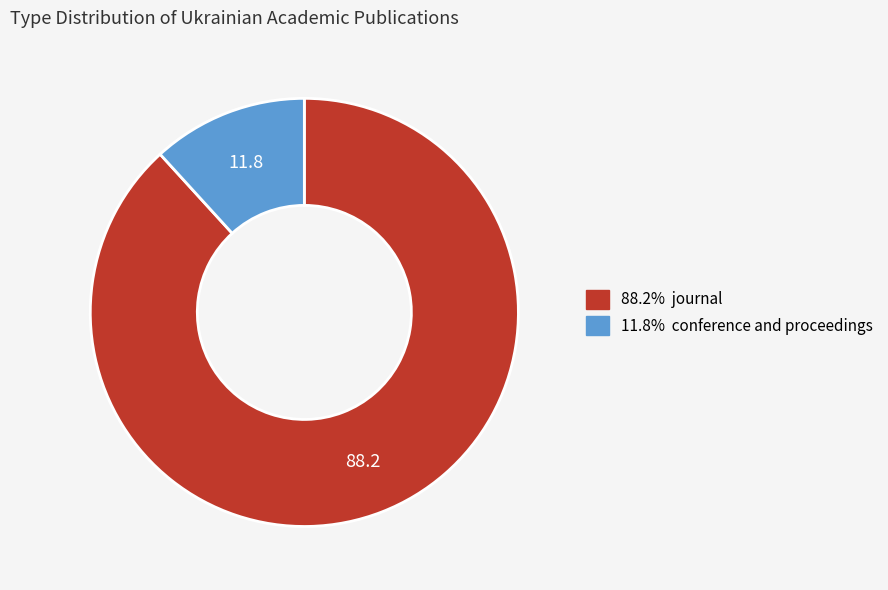

Does any single category account for the majority?

Yes